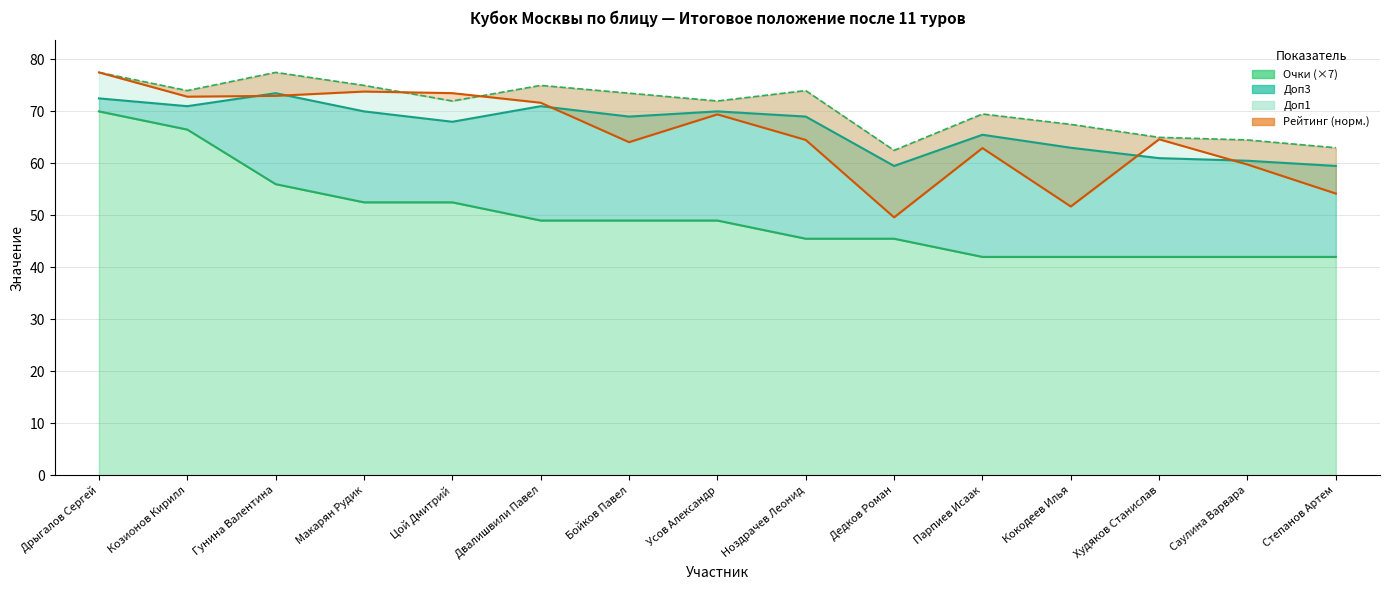

What is the label of the 7th point from the left?

Бойков Павел